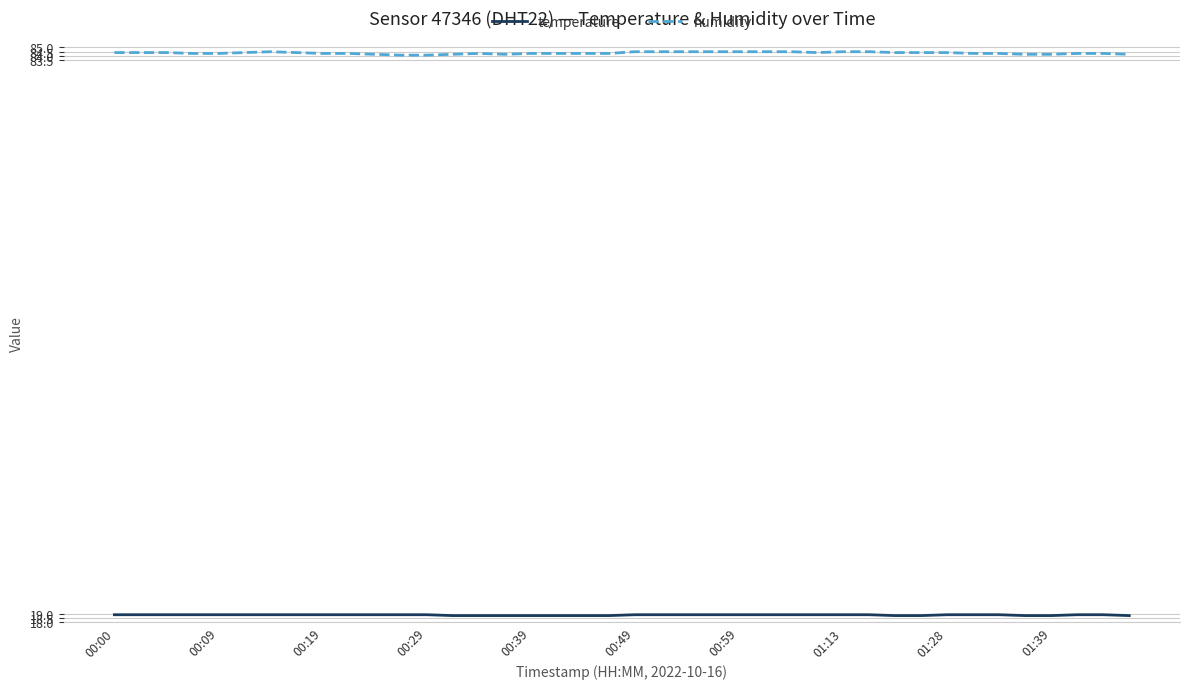

True or false: humidity and temperature intersect in this chart.

False